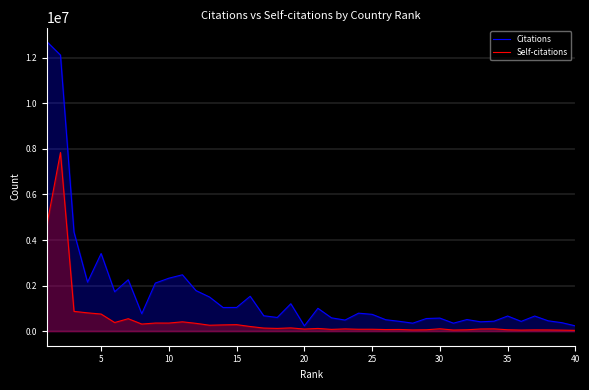

At how many categories does at least one series exceed 1255773?

13